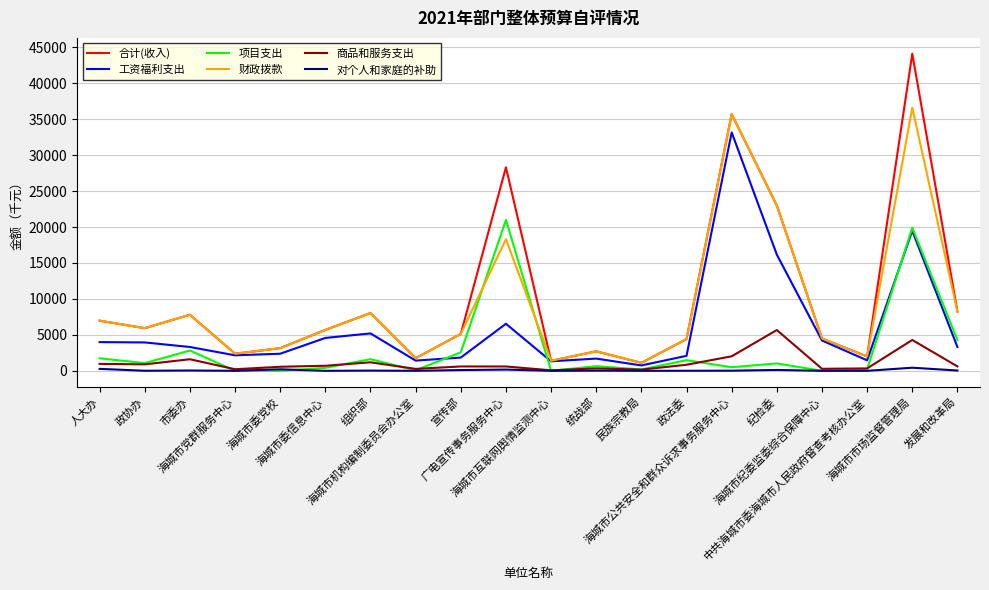

Which category has the lowest value in the 工资福利支出 series?

民族宗教局